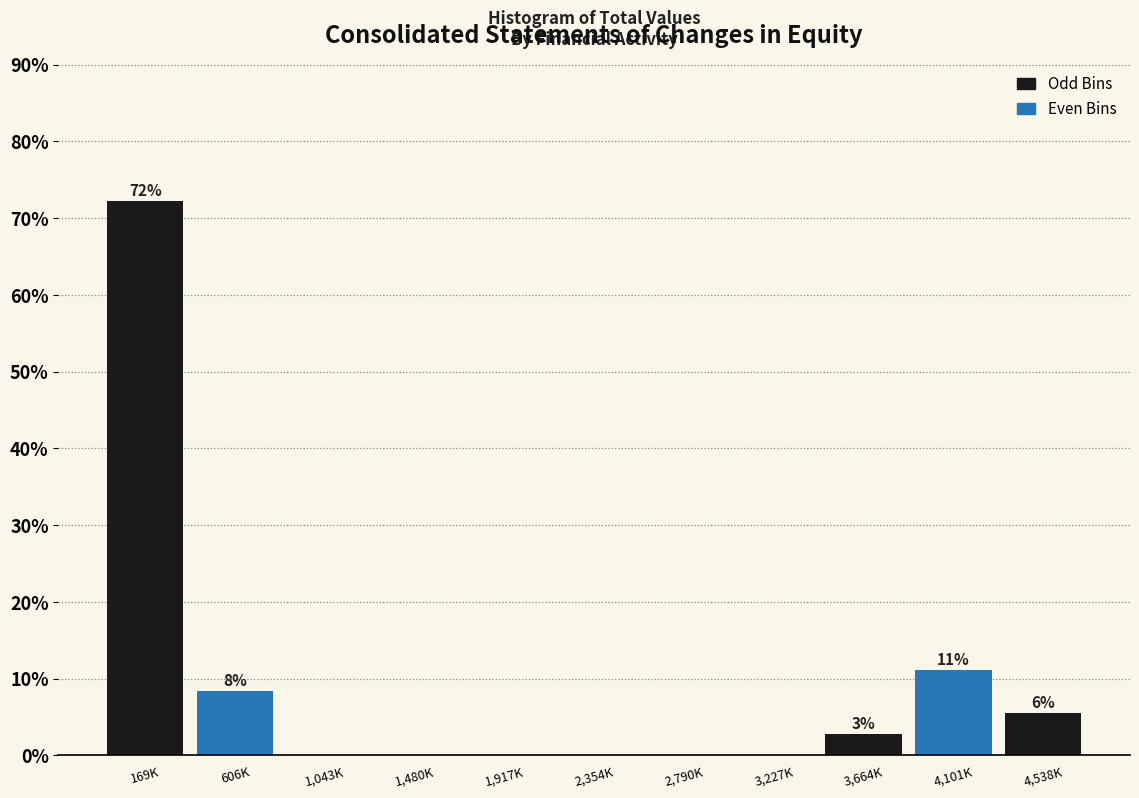

Reading right to left, extract all data points from this chart.

4,538K=5.6	4,101K=11.1	3,664K=2.8	3,227K=0.0	2,790K=0.0	2,354K=0.0	1,917K=0.0	1,480K=0.0	1,043K=0.0	606K=8.3	169K=72.2